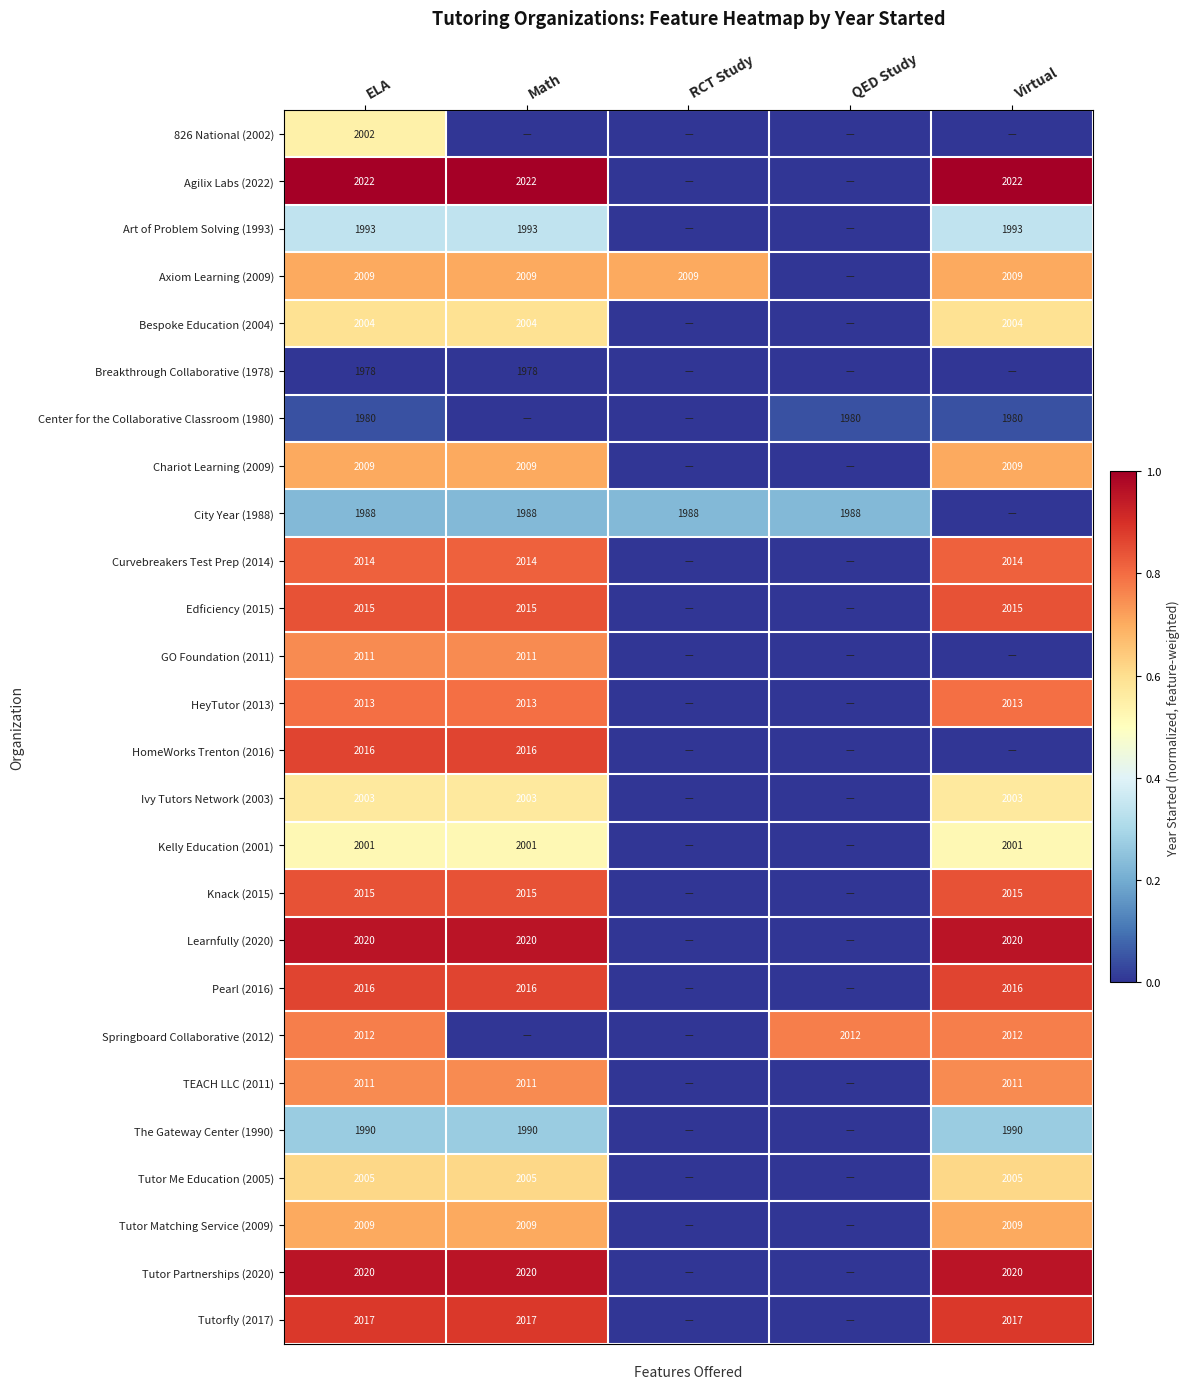

What is the sum of the Chariot Learning (2009) values at Math and ELA?

4018